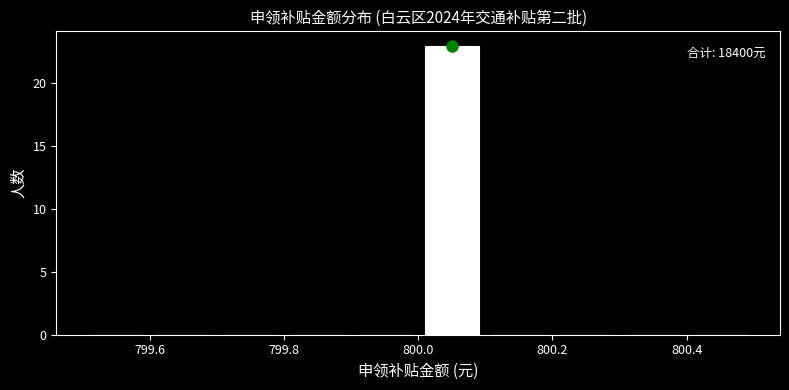

Which range on the x-axis has the tallest bar?

800.0 to 800.1